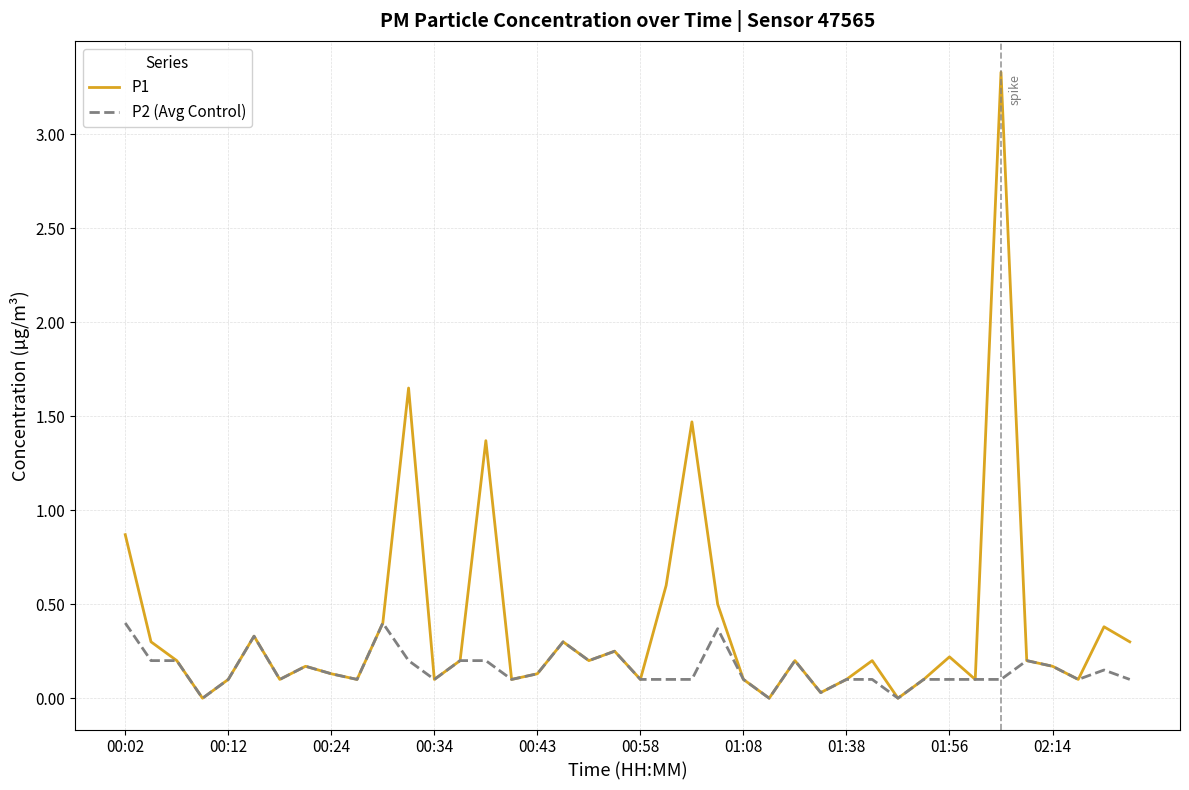

List the series in order of their overall mean, lowest first.

P2 (Avg Control), P1